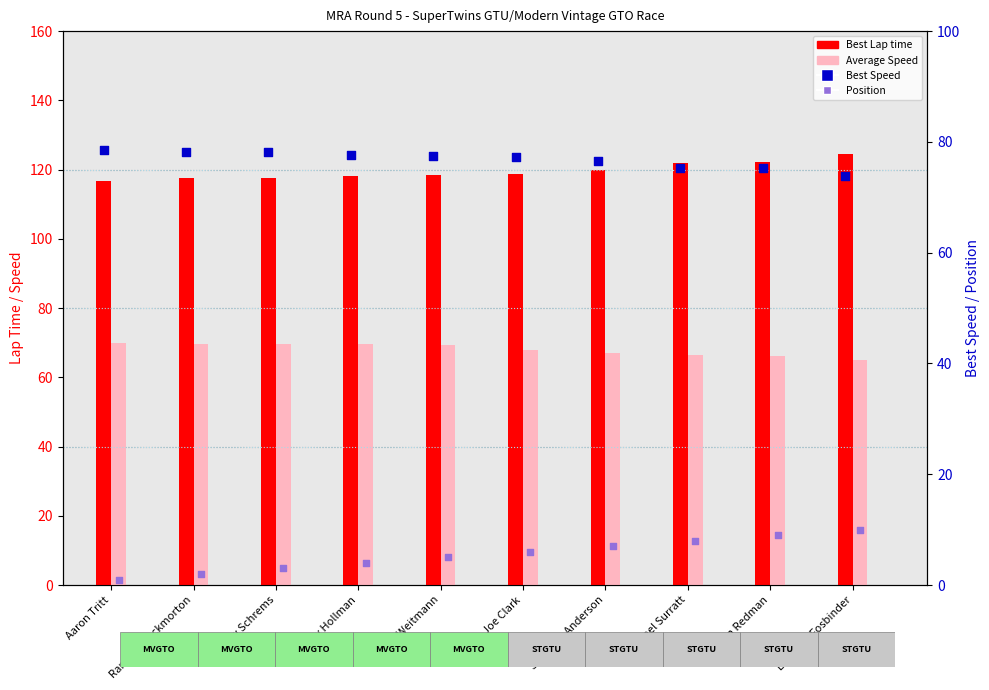

Which series has the largest total across all categories?

Best Lap time